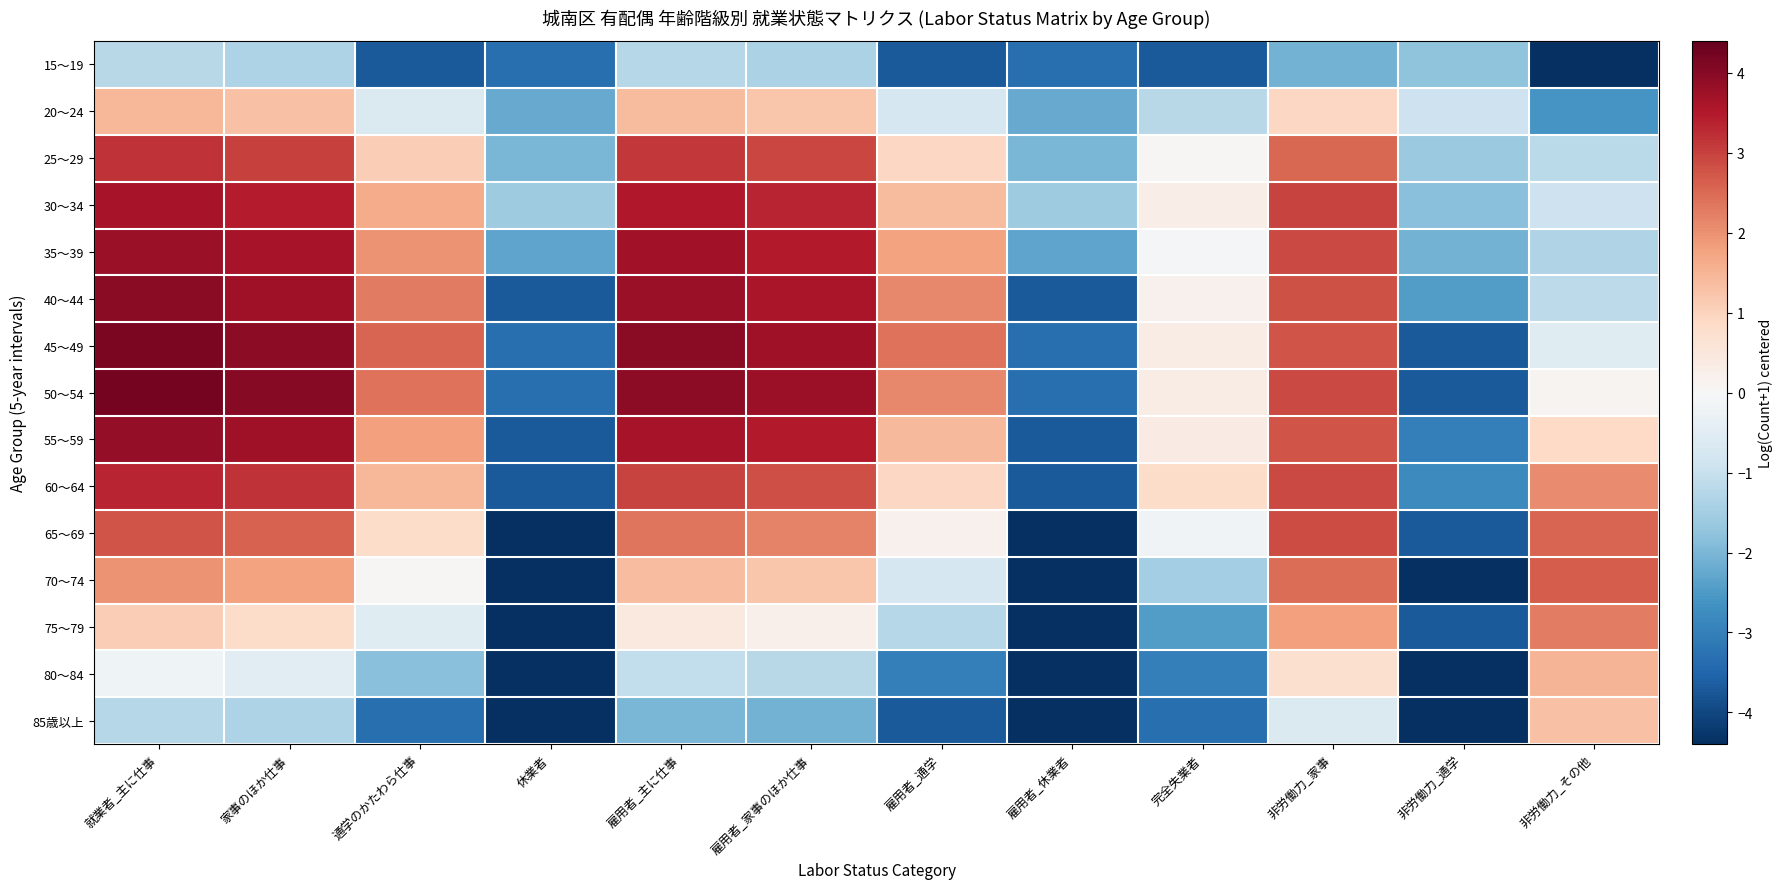

Rank the series at 家事のほか仕事 from lowest to highest value.

15～19, 85歳以上, 80～84, 75～79, 20～24, 70～74, 65～69, 25～29, 60～64, 30～34, 35～39, 55～59, 40～44, 45～49, 50～54